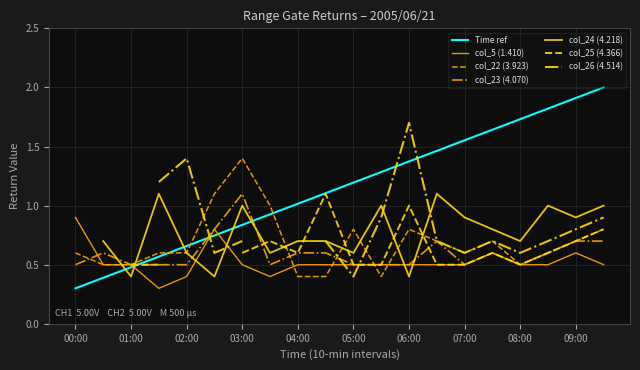

Is the value of col_22 (3.923) at 08:00 greater than the value of col_23 (4.070) at 01:00?

No